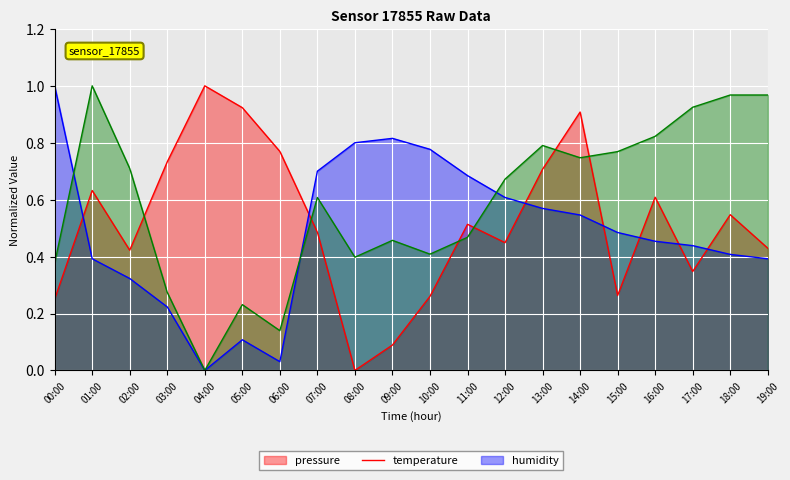

Count the number of categories in the chart.

20